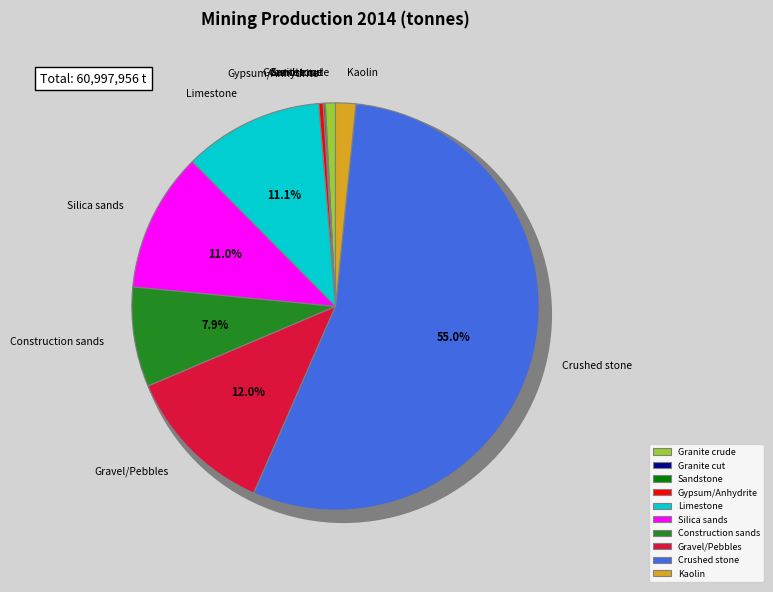

Rank the categories by value from highest to lowest.

Crushed stone, Gravel/Pebbles, Limestone, Silica sands, Construction sands, Kaolin, Granite crude, Gypsum/Anhydrite, Sandstone, Granite cut